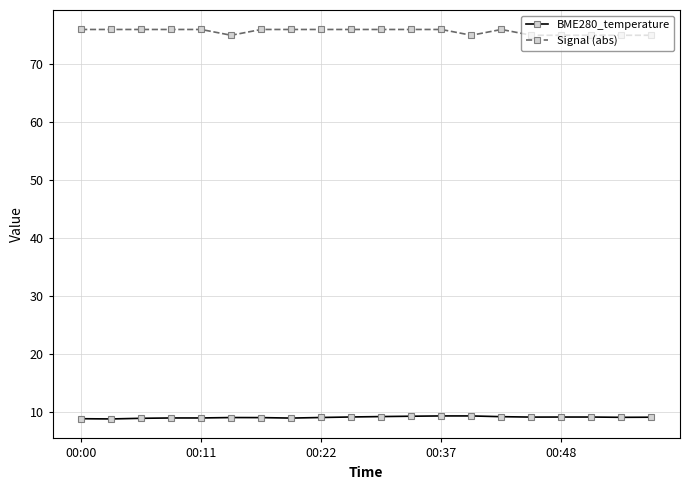

Which series has the largest total across all categories?

Signal (abs)